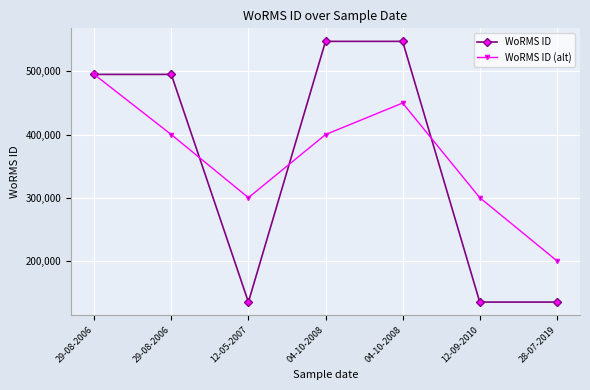

What is the difference between the second highest and second lowest values in the WoRMS ID (alt) series?

150000